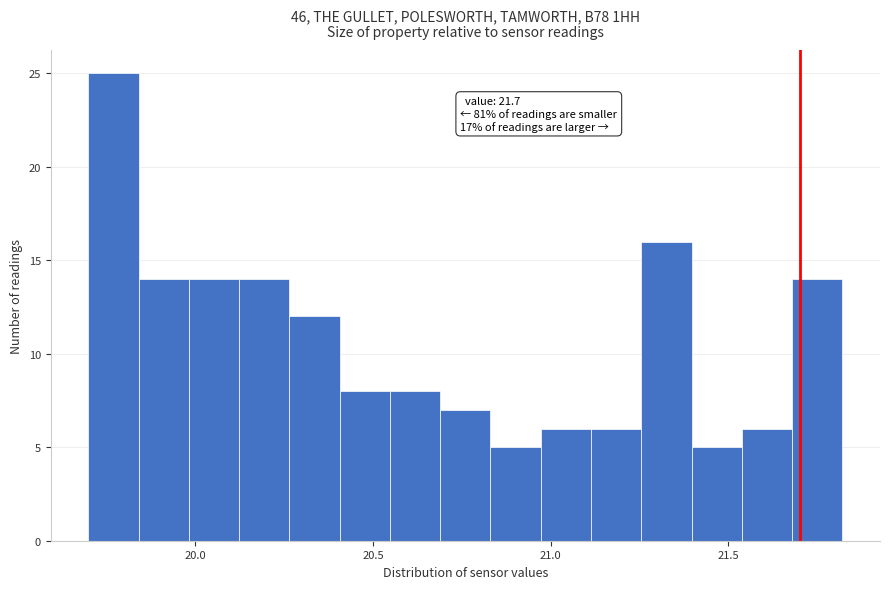

Read against the x-axis, roughly where is the centre of the tallest bar?

19.75